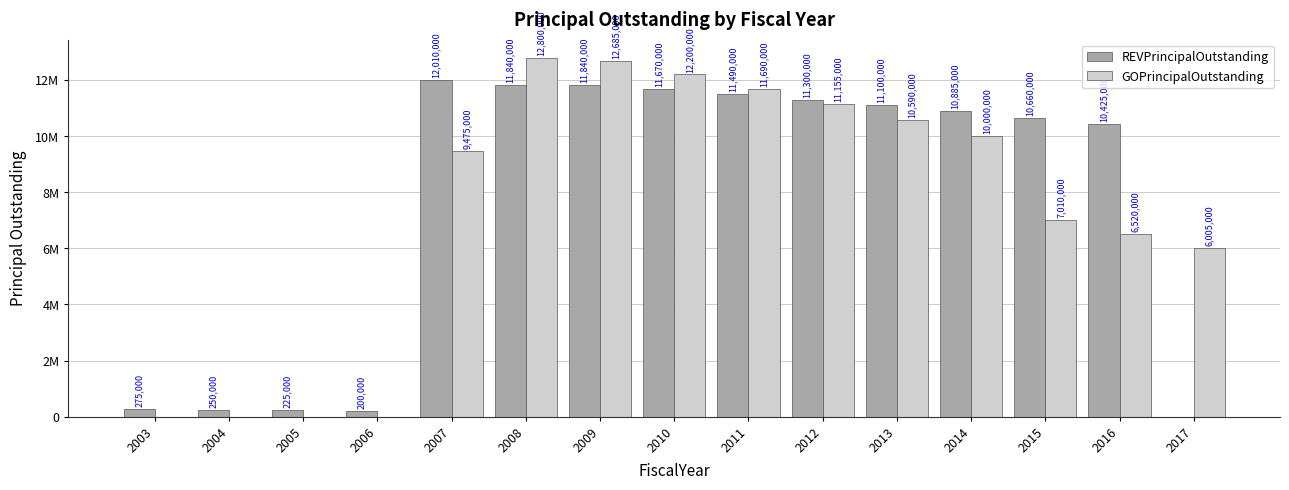

The value of GOPrincipalOutstanding at 2016 is 3181851. True or false?

False